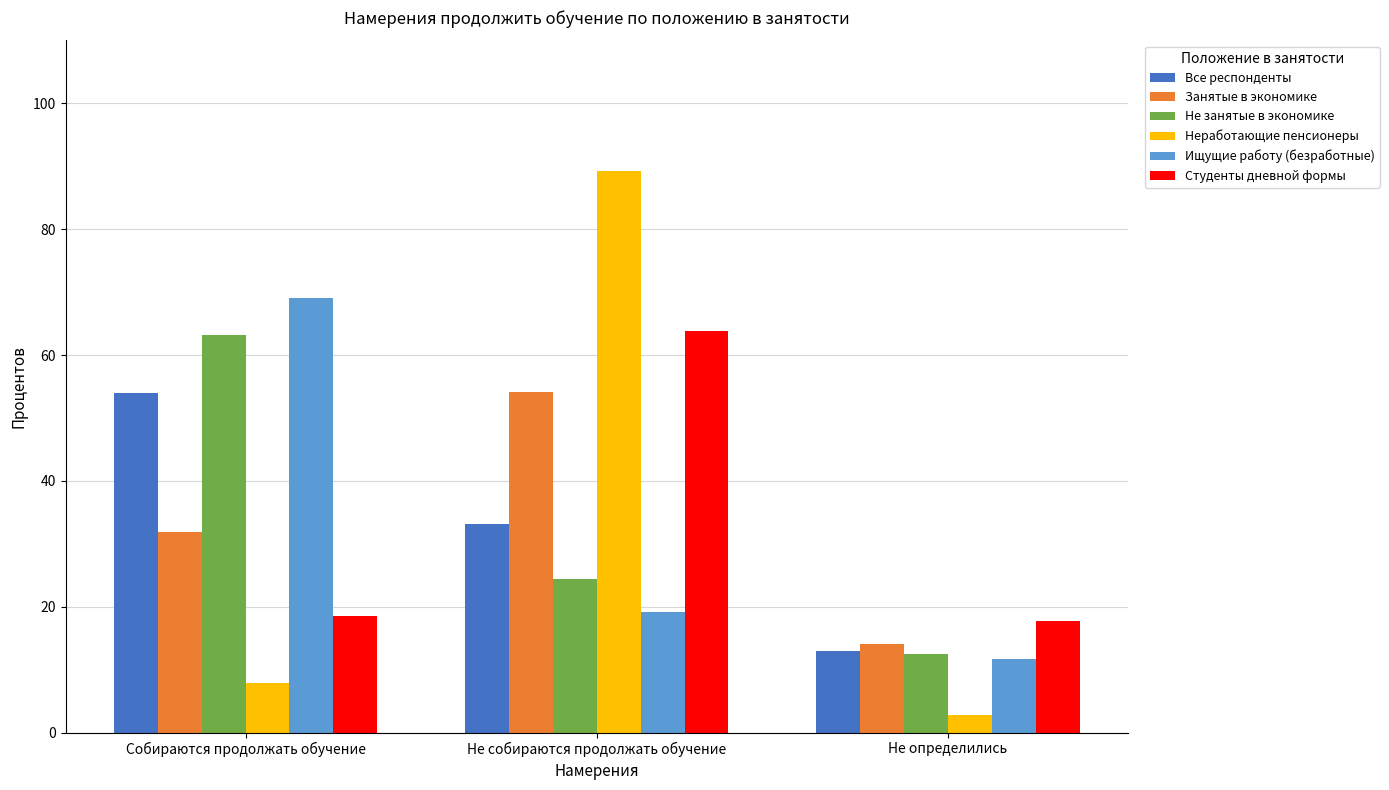

List the labels in order of Все респонденты value, largest first.

Собираются продолжать обучение, Не собираются продолжать обучение, Не определились